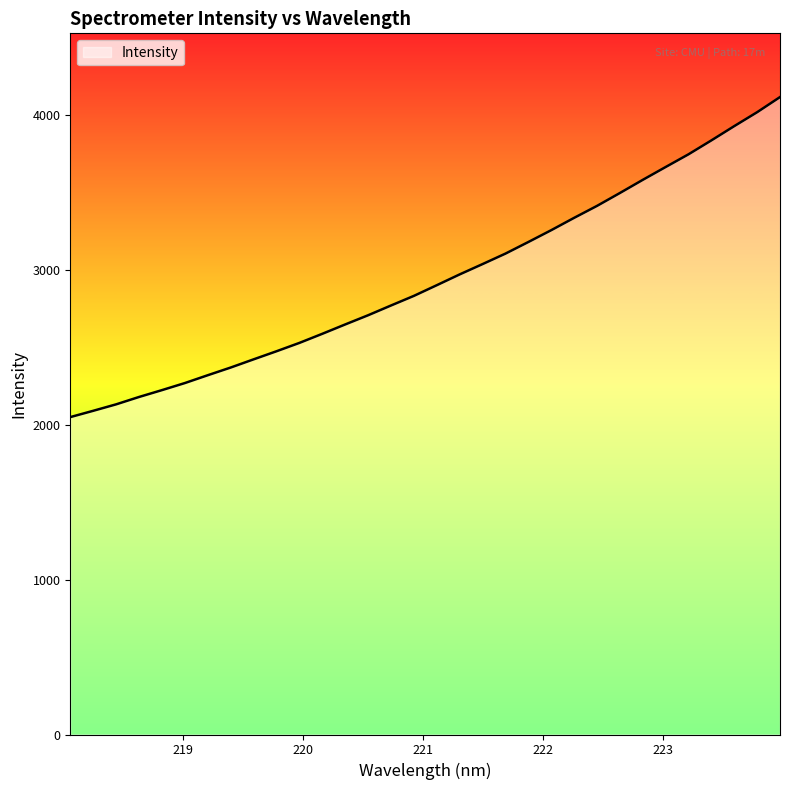

What is the minimum value shown in the chart?

2048.6